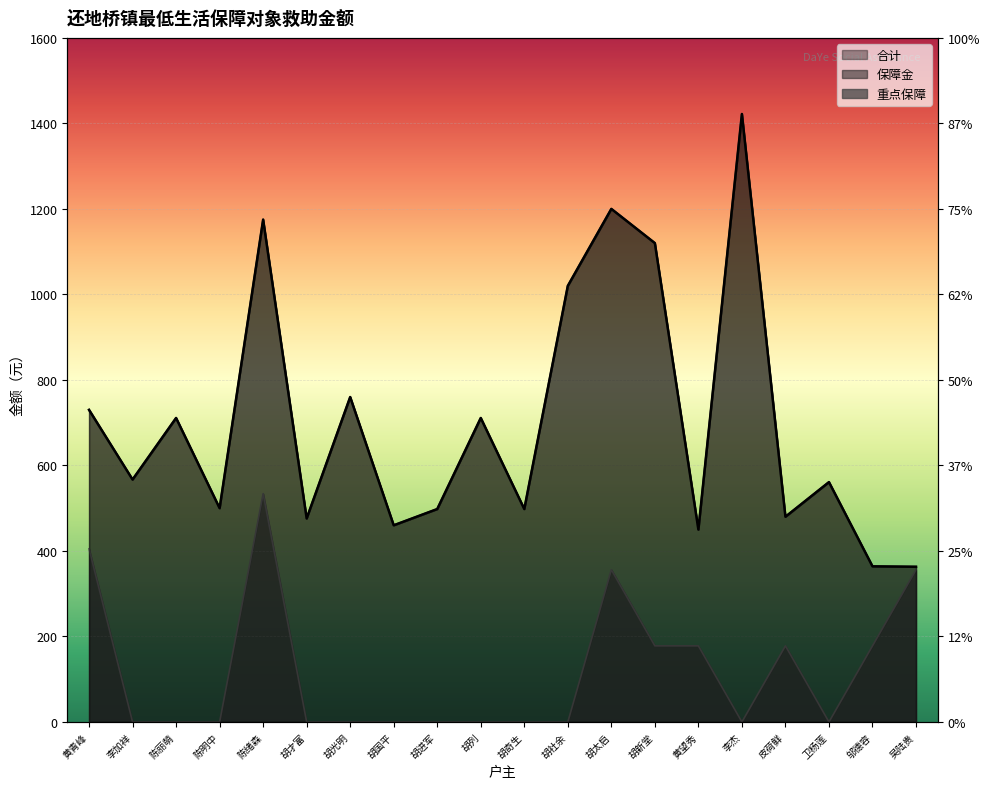

True or false: 保障金 and 重点保障 cross at least once.

False